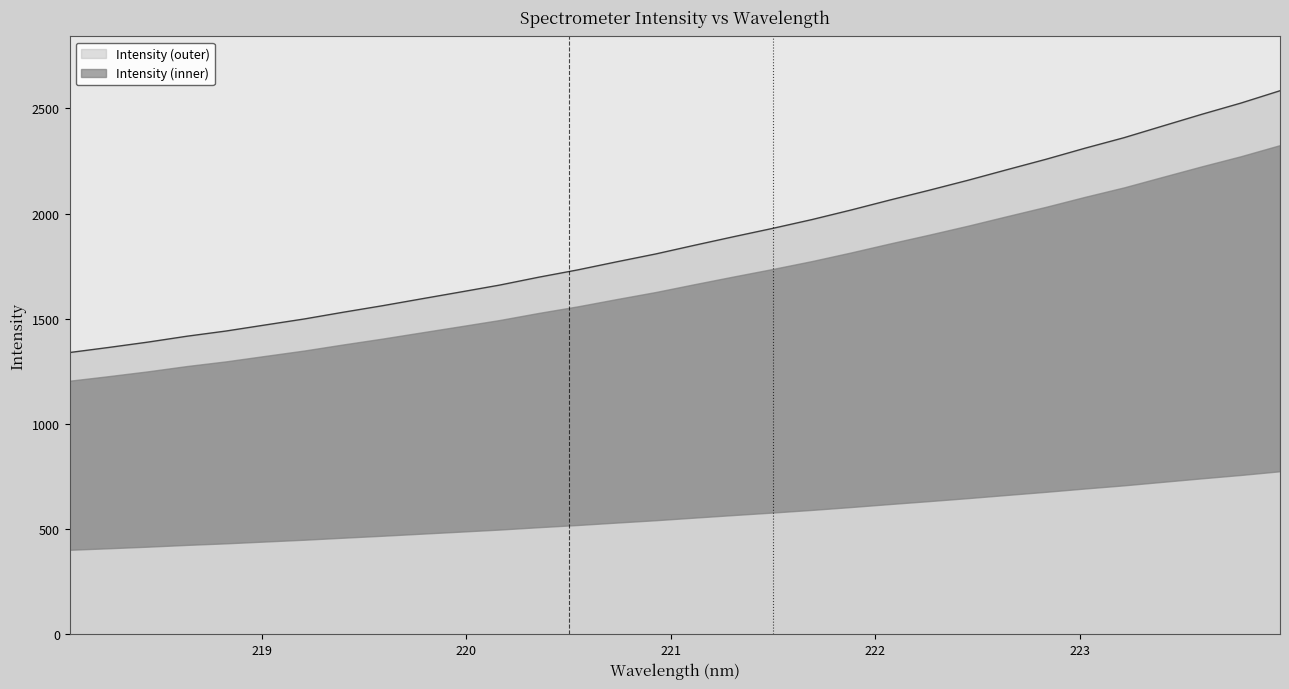

What is the approximate value at 219.2067?

1498.9